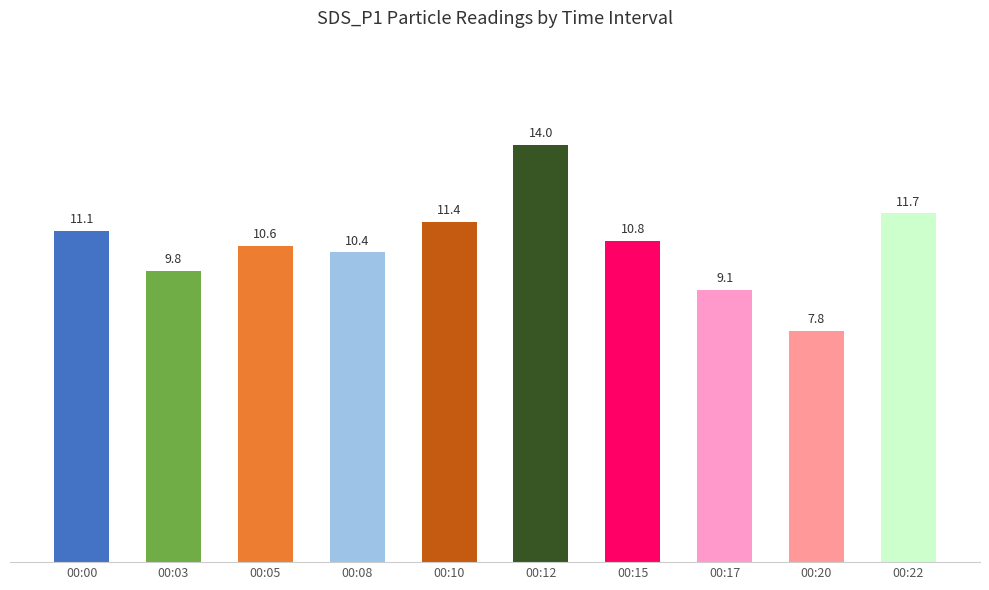

What is the change in value from 00:12 to 00:22?

-2.3